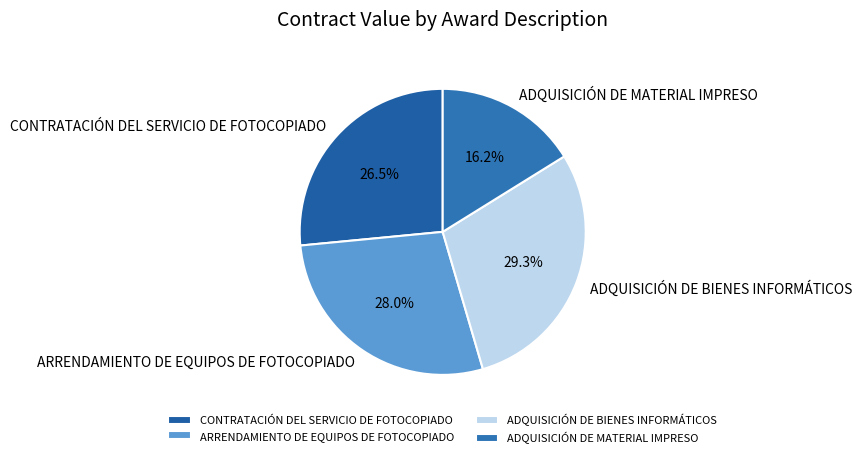

To the nearest percent, what portion does ADQUISICIÓN DE MATERIAL IMPRESO represent?

16%